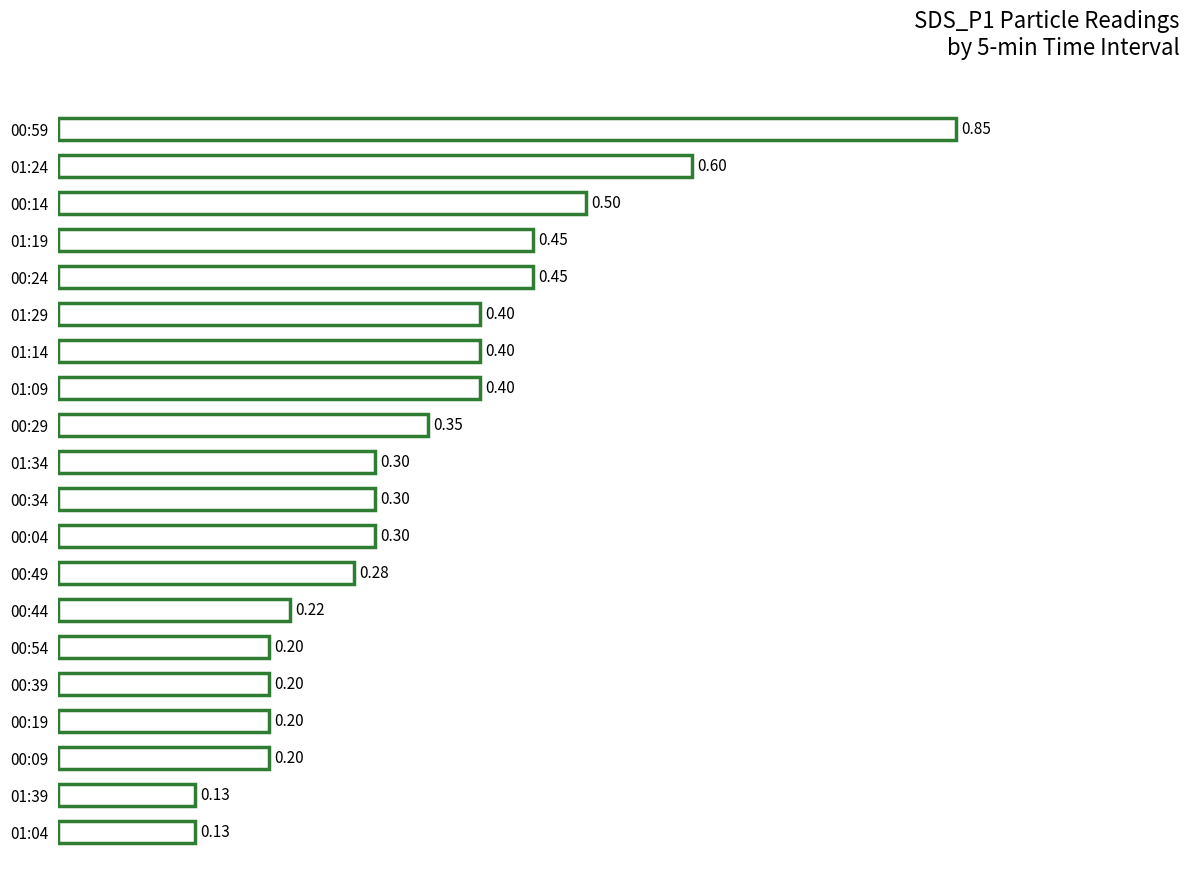

What is the difference between the maximum and second lowest values?

0.7